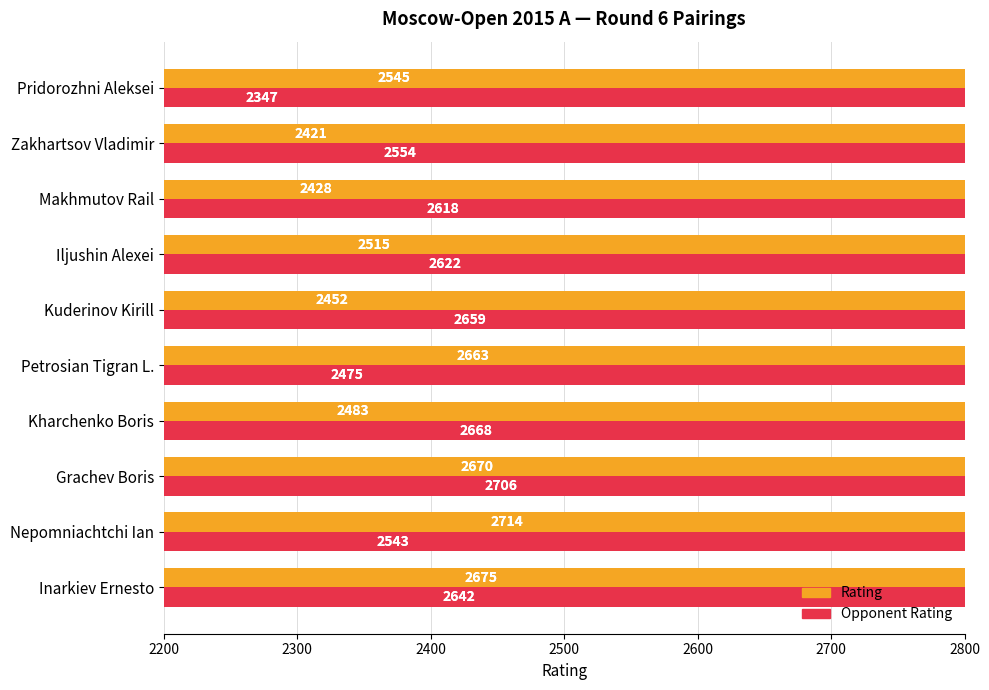

How many data points in Opponent Rating are less than 2622?

5